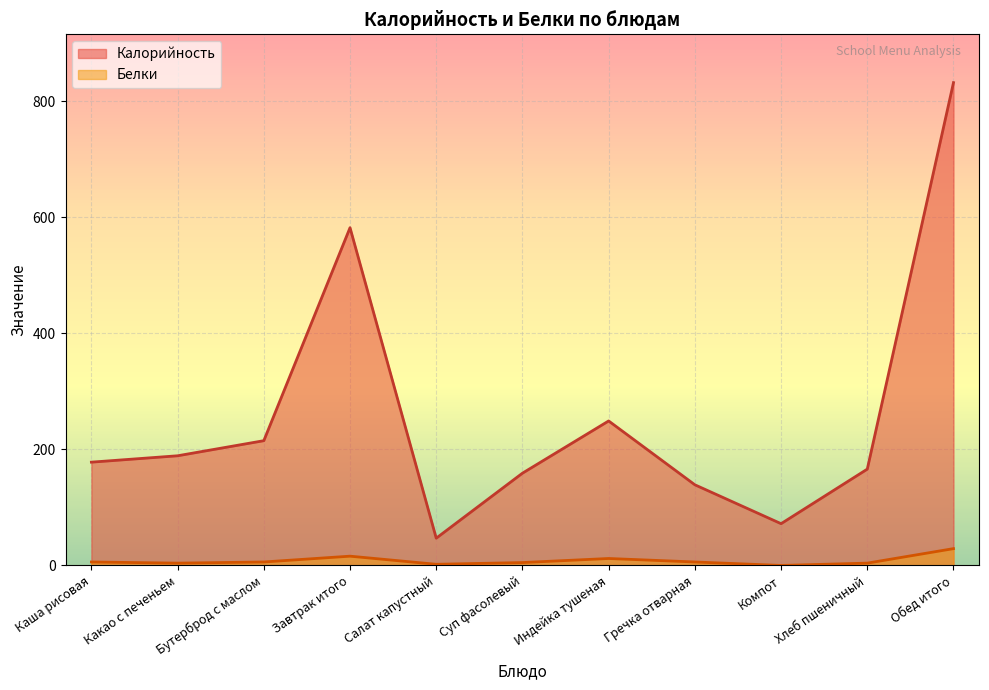

Between Хлеб пшеничный and Какао с печеньем, which is larger?

Какао с печеньем